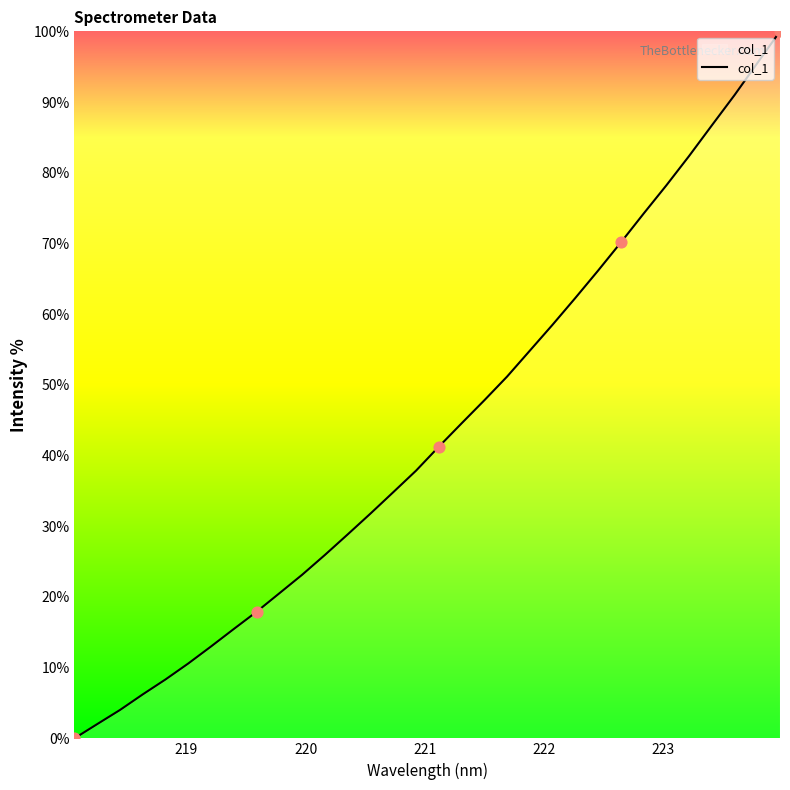

What is the maximum value shown in the chart?

100.0